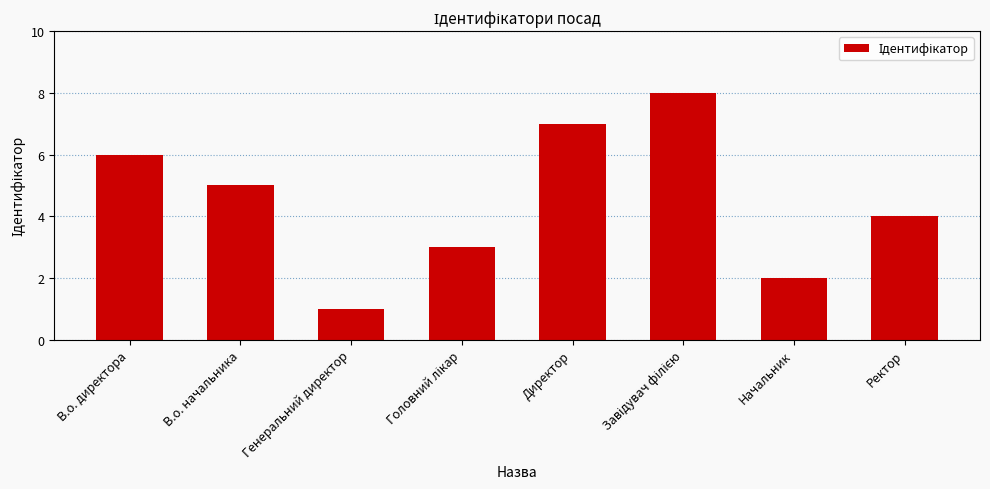

What is the difference between the second highest and second lowest values?

5